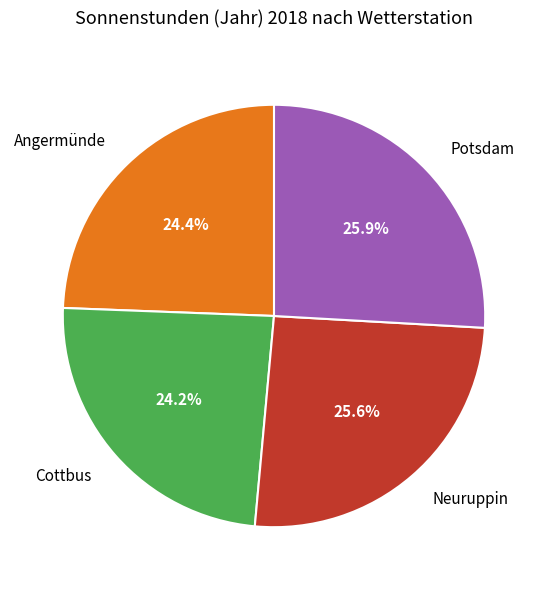

What is the ratio of the value at Neuruppin to the value at Angermünde?

1.0